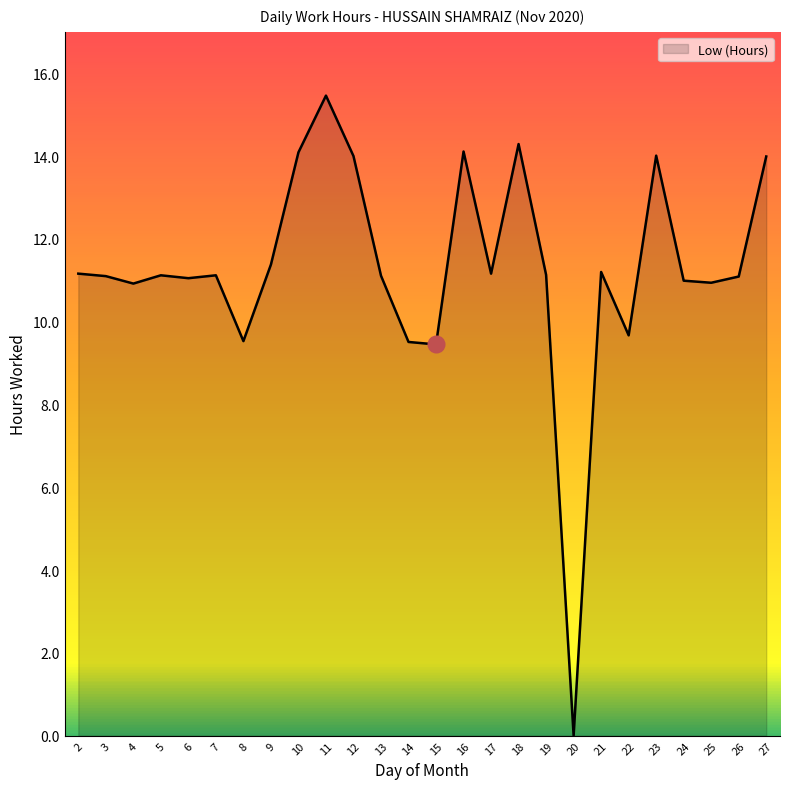

What is the approximate value at 19?

11.1